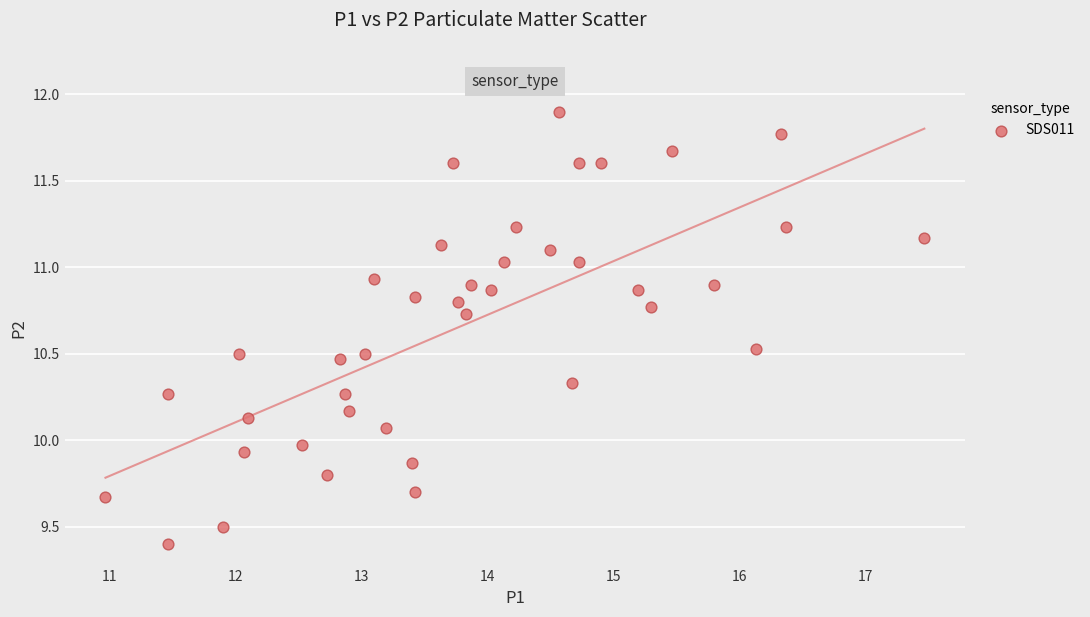

What is the range of Y values (max minus min)?

2.5